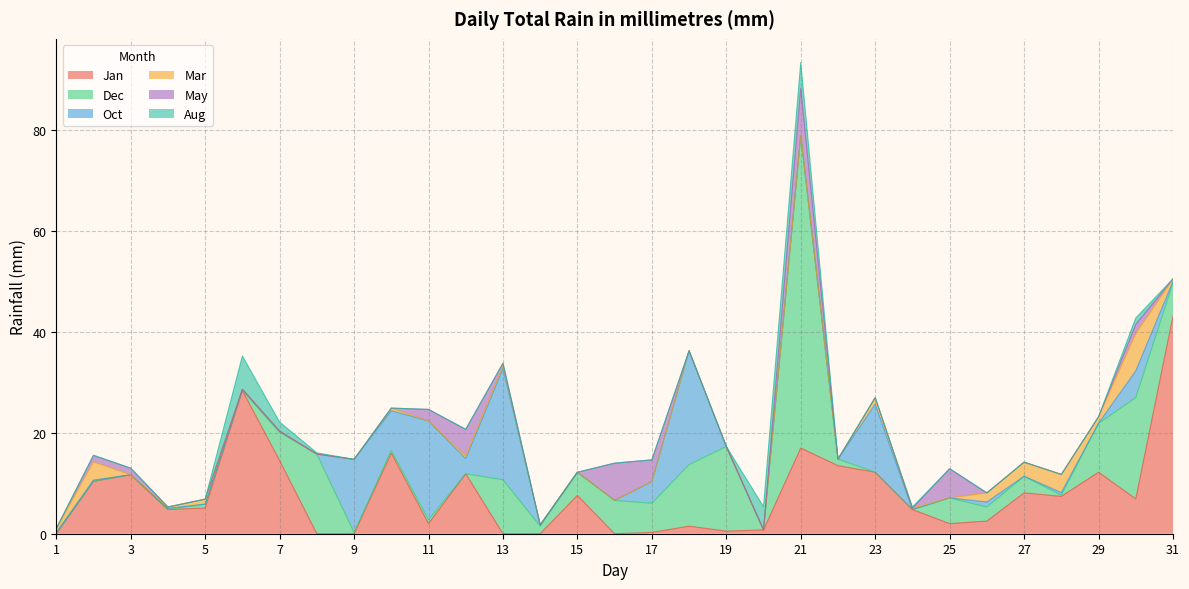

List the labels in order of May value, smallest first.

1, 4, 5, 6, 7, 8, 9, 10, 14, 15, 18, 19, 20, 22, 23, 24, 26, 27, 28, 29, 31, 13, 2, 3, 30, 11, 17, 12, 25, 16, 21